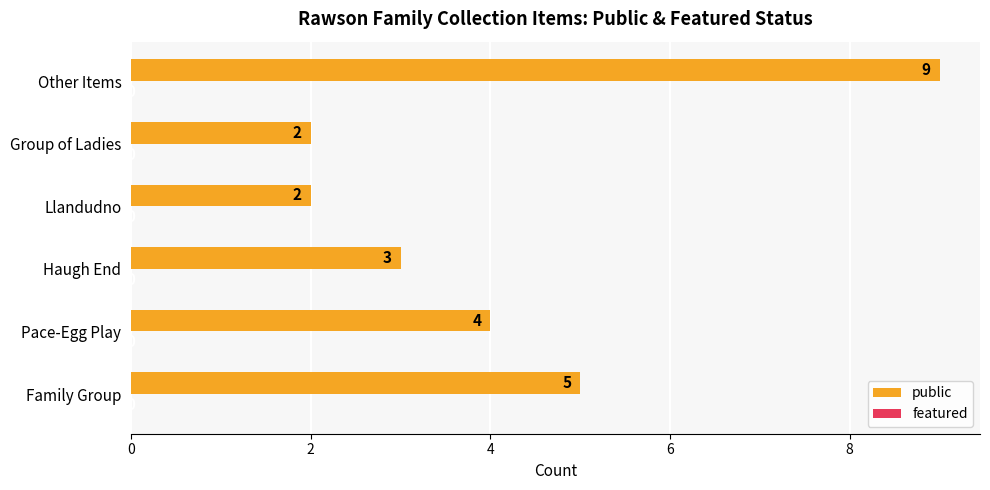

Reading bottom to top, what are all the values shown in this chart?

Family Group=5	Pace-Egg Play=4	Haugh End=3	Llandudno=2	Group of Ladies=2	Other Items=9